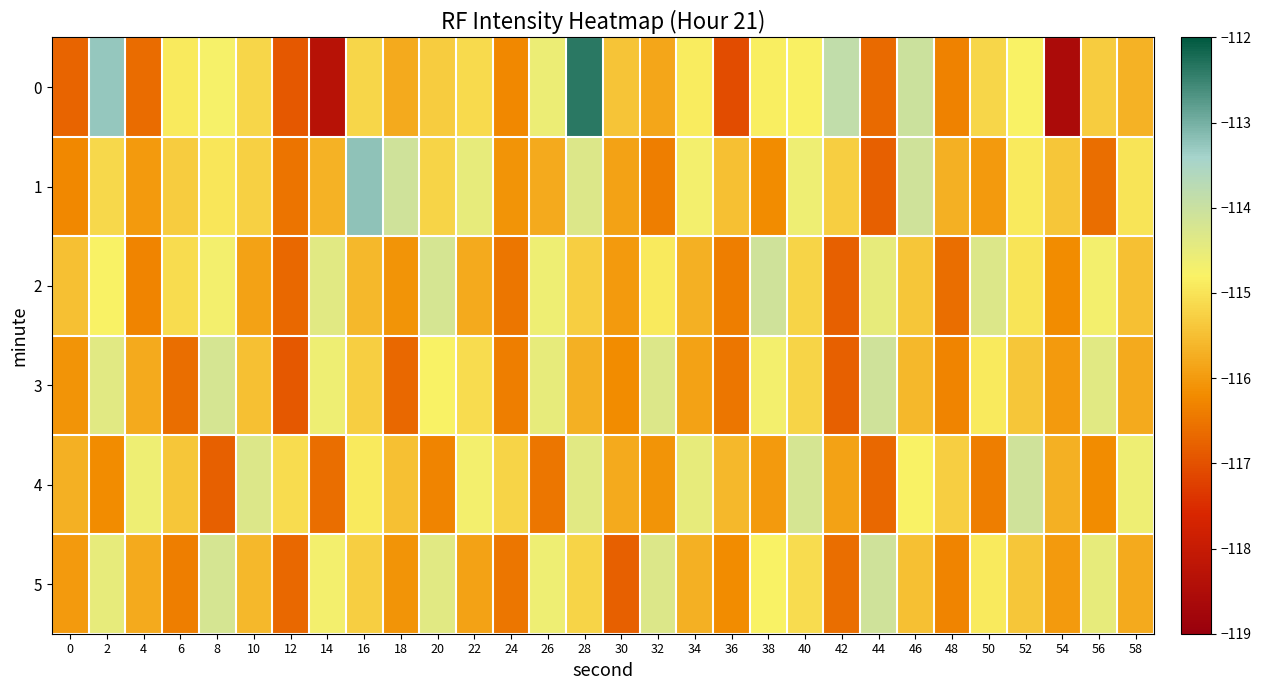

How many categories are shown in the chart?

30